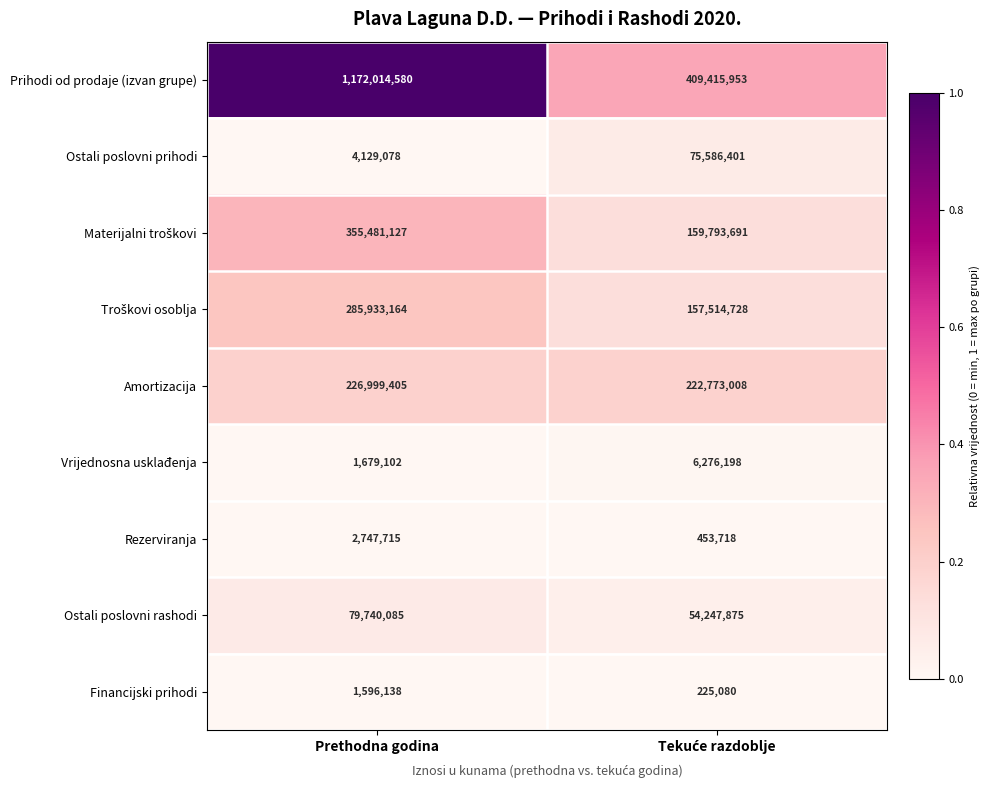

What is the difference between the highest and lowest values at Prethodna godina?

1170418442